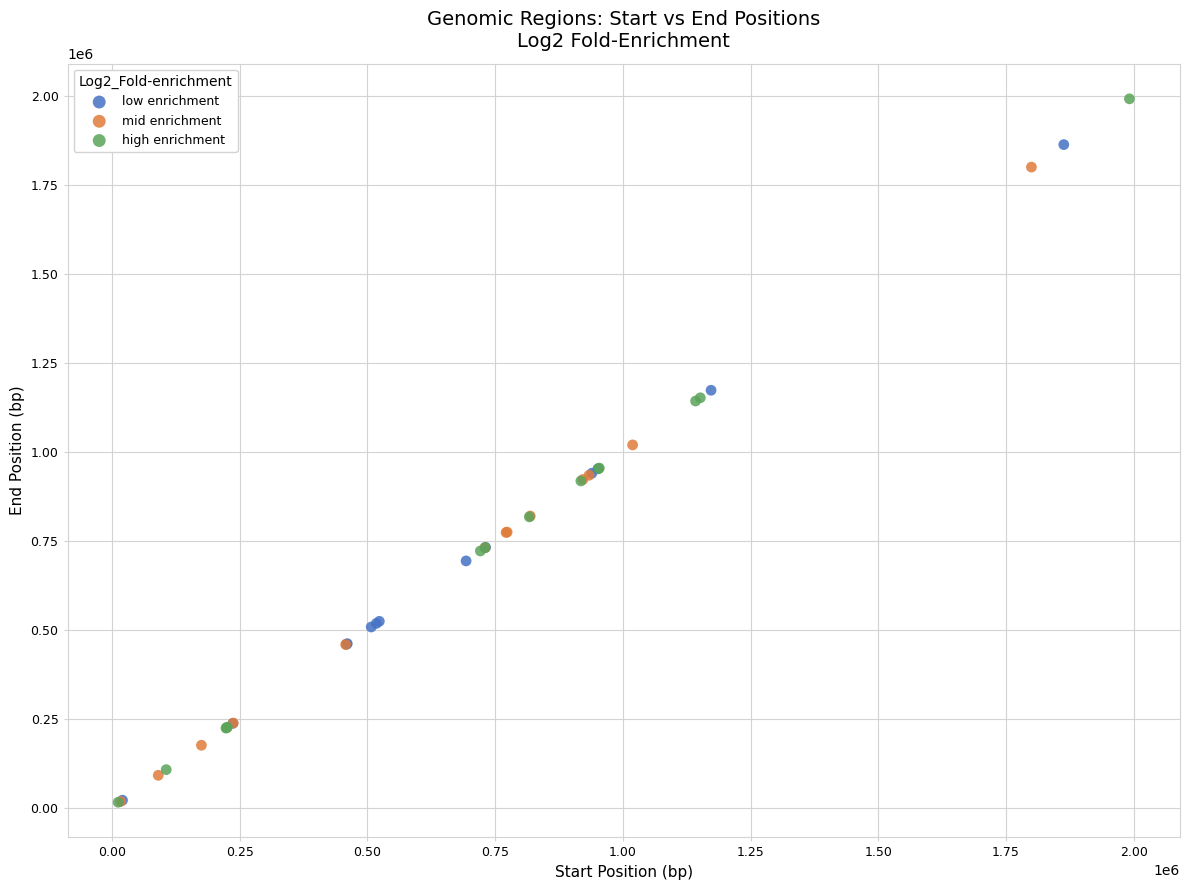

What are all the series names shown in the legend?

low enrichment, mid enrichment, high enrichment